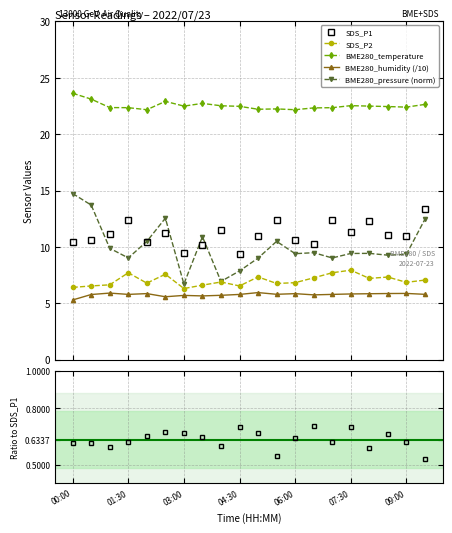

Which category has the highest value in the BME280_pressure (norm) series?

00:00